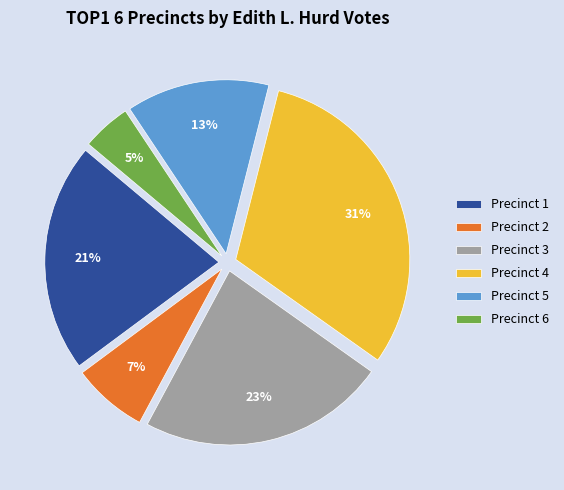

Is there any slice that represents more than half of the pie?

No